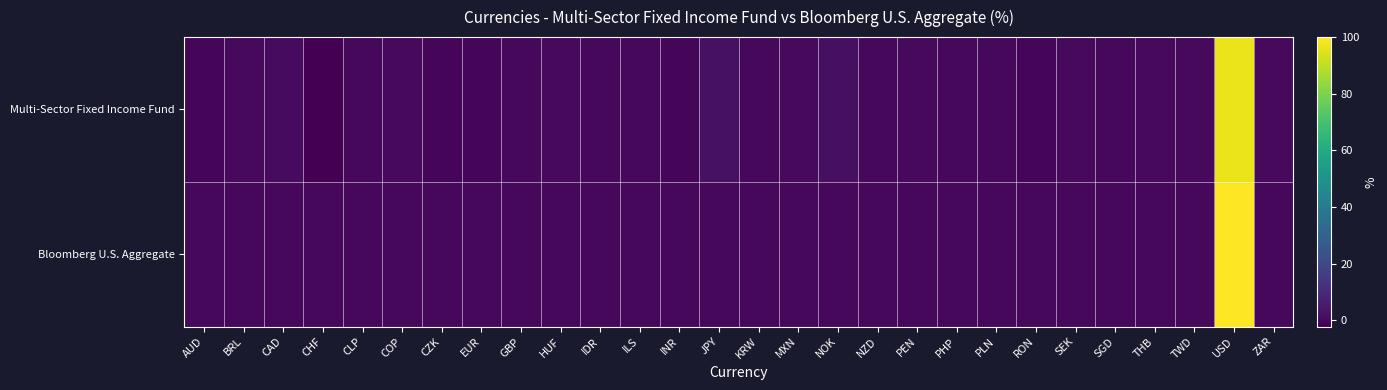

Reading left to right, what are all the values shown in this chart?

Multi-Sector Fixed Income Fund: AUD=-0.5	BRL=0.4	CAD=0.8	CHF=-2.2	CLP=0.0	COP=0.4	CZK=-0.4	EUR=-0.5	GBP=-0.2	HUF=0.2	IDR=-0.2	ILS=-0.2	INR=-0.4	JPY=2.3	KRW=0.0	MXN=0.4	NOK=1.9	NZD=-0.2	PEN=0.5	PHP=-0.1	PLN=-0.2	RON=-0.4	SEK=0.5	SGD=0.0	THB=0.2	TWD=0.2	USD=97.0	ZAR=0.5
Bloomberg U.S. Aggregate: AUD=0.0	BRL=0.0	CAD=0.0	CHF=0.0	CLP=0.0	COP=0.0	CZK=0.0	EUR=0.0	GBP=0.0	HUF=0.0	IDR=0.0	ILS=0.0	INR=0.0	JPY=0.0	KRW=0.0	MXN=0.0	NOK=0.0	NZD=0.0	PEN=0.0	PHP=0.0	PLN=0.0	RON=0.0	SEK=0.0	SGD=0.0	THB=0.0	TWD=0.0	USD=100.0	ZAR=0.0